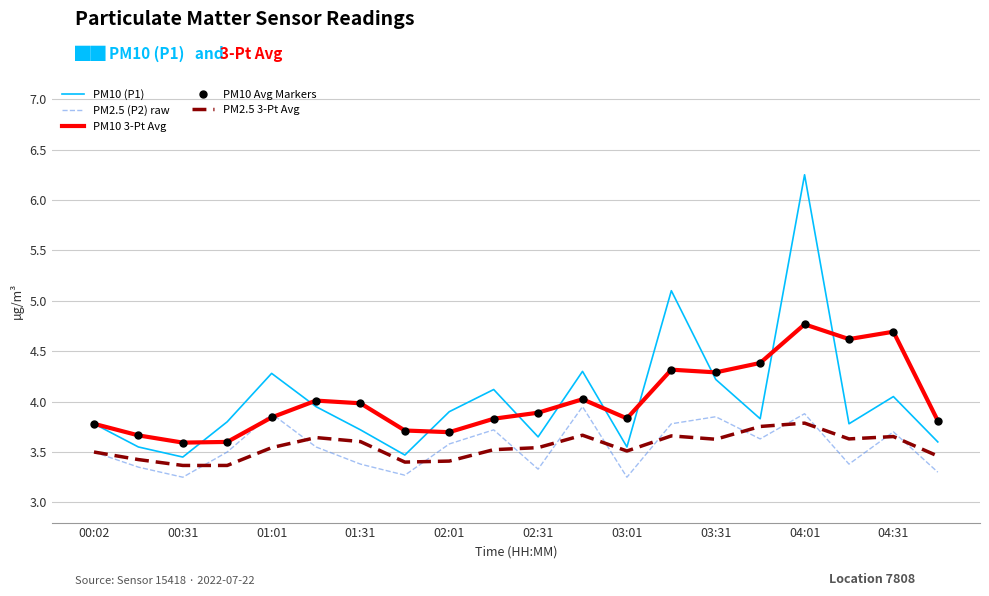

How many interior local valleys does the PM2.5 3-Pt Avg series have?

4